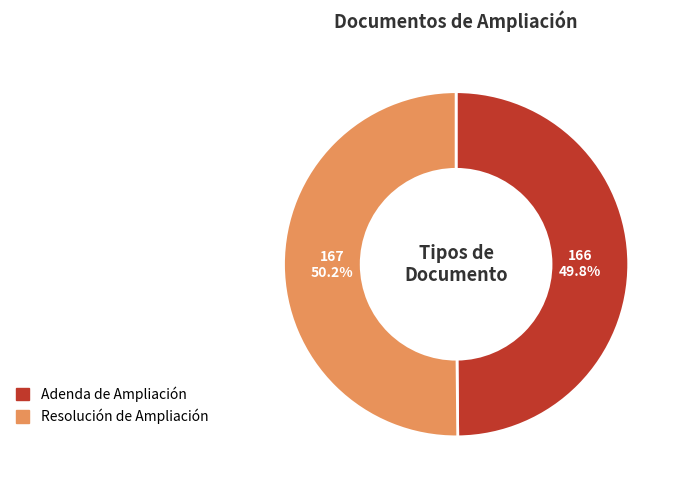

Approximately how many times larger is the value at Adenda de Ampliación compared to Resolución de Ampliación?

1.0